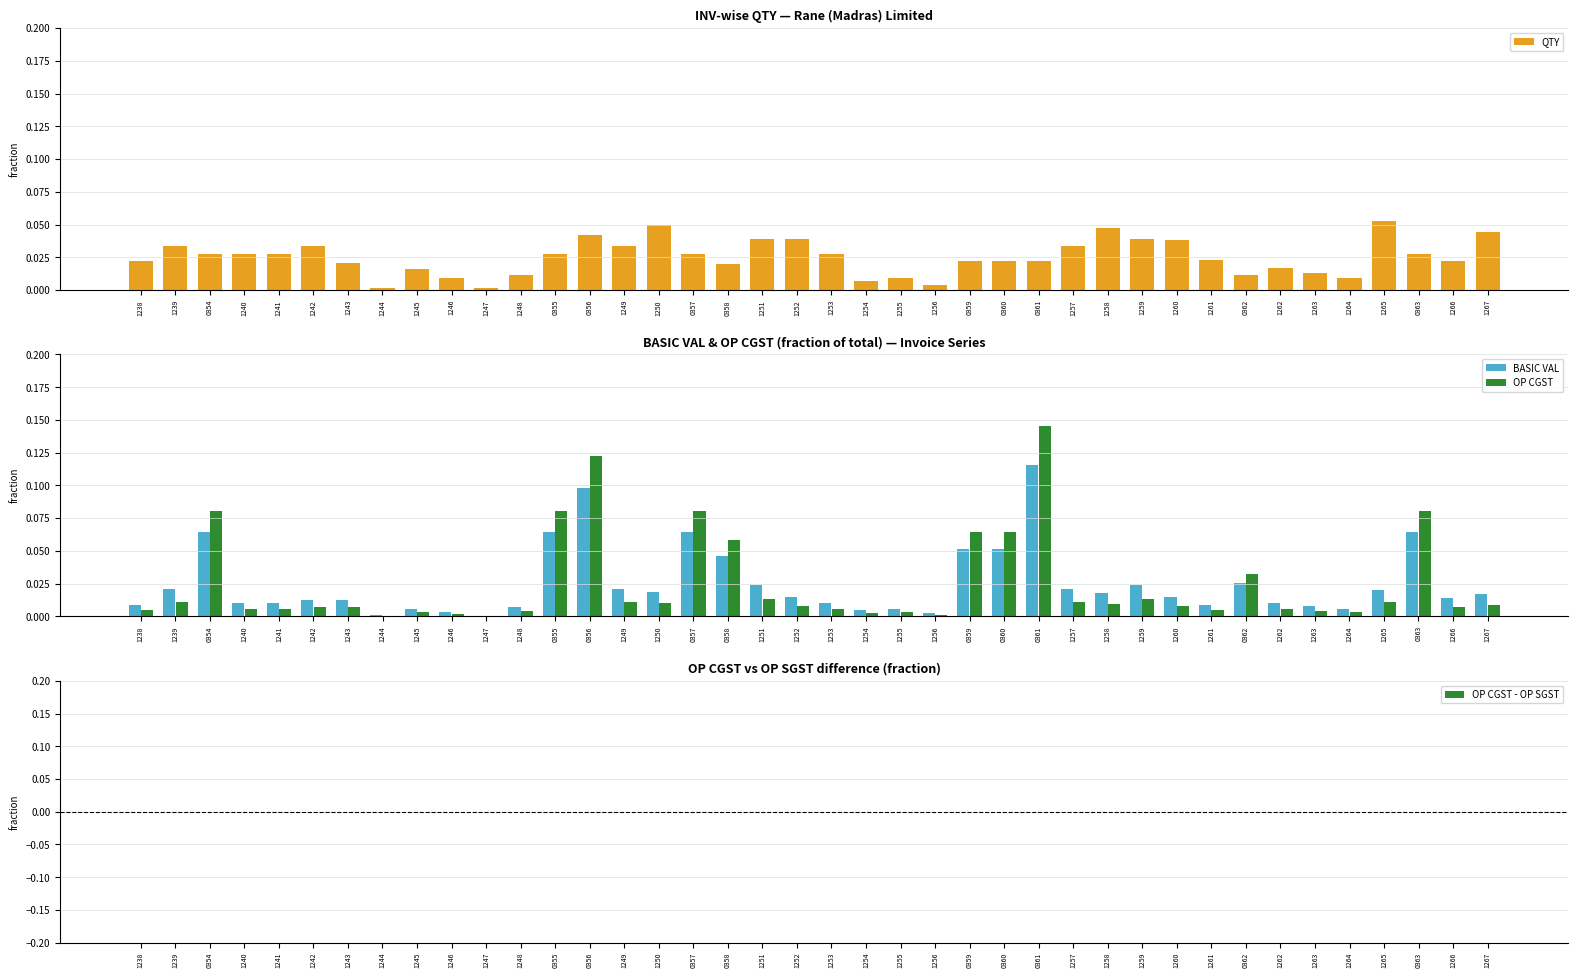

Where is OP CGST nearest to the value 0?

1247